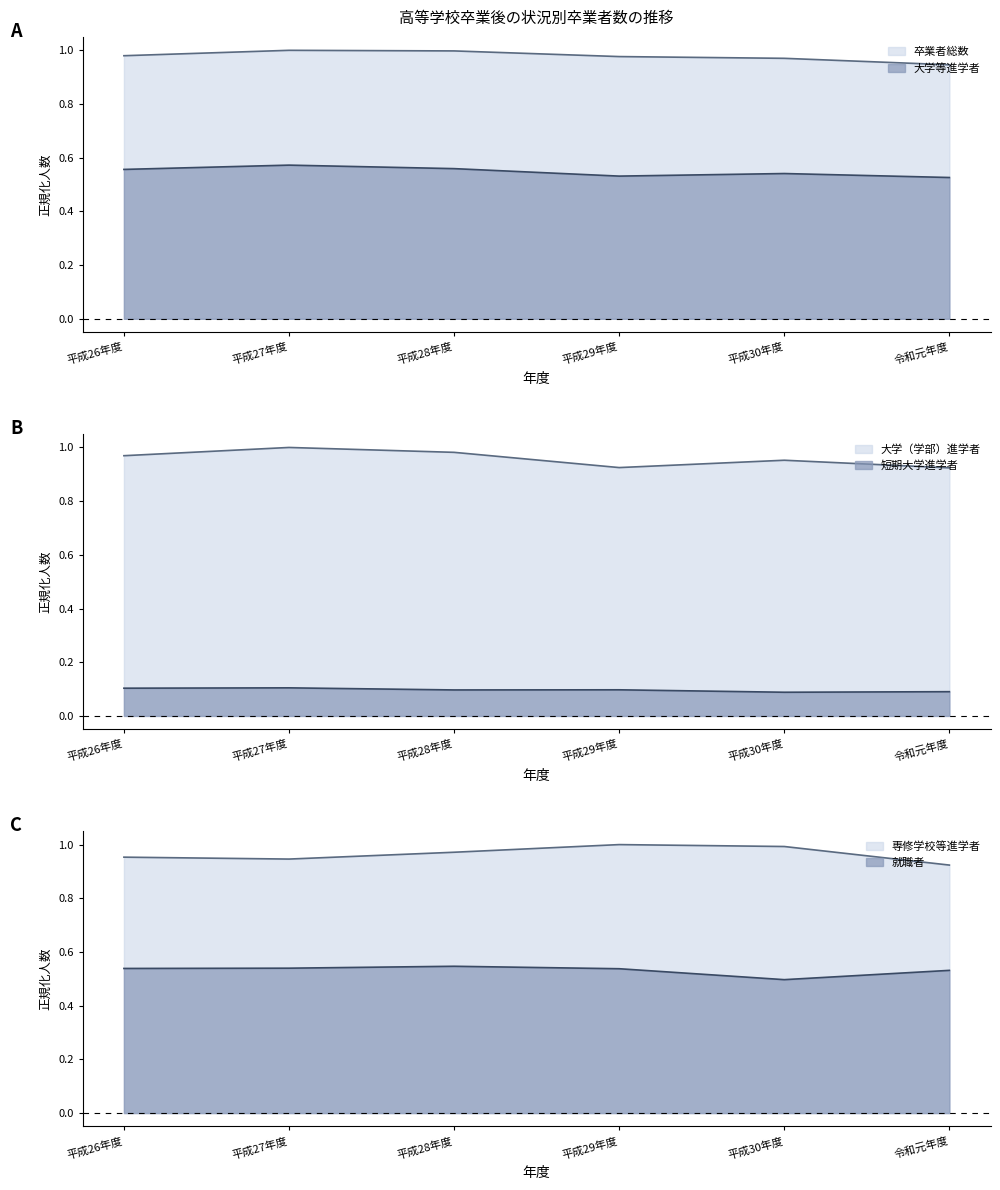

How many lines are shown in the chart?

6